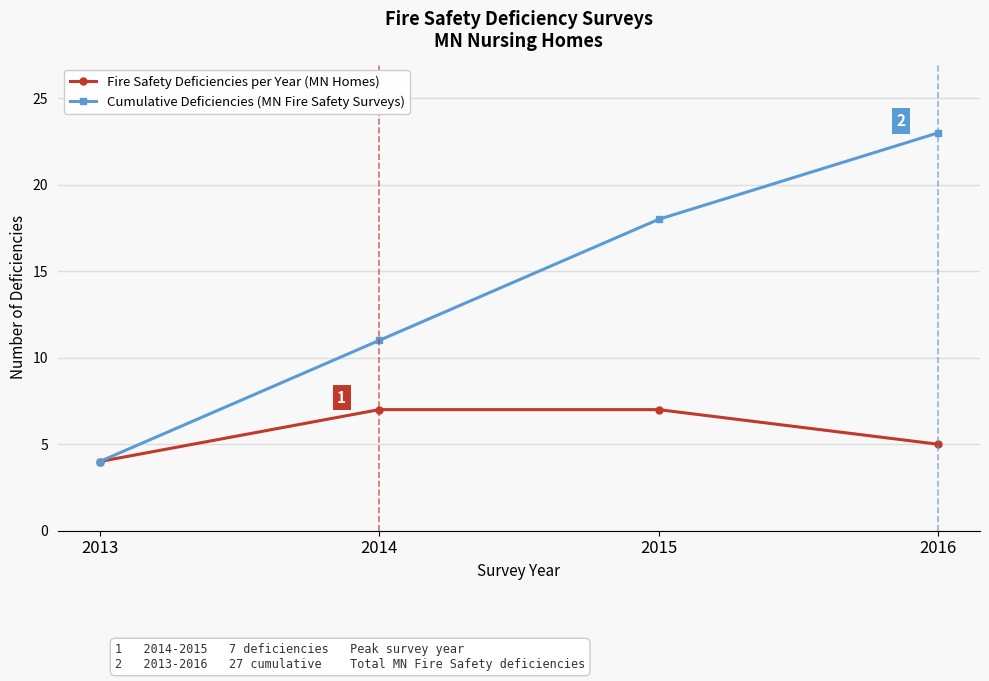

Reading right to left, what are all the values shown in this chart?

Fire Safety Deficiencies per Year (MN Homes): 2016=5	2015=7	2014=7	2013=4
Cumulative Deficiencies (MN Fire Safety Surveys): 2016=23	2015=18	2014=11	2013=4